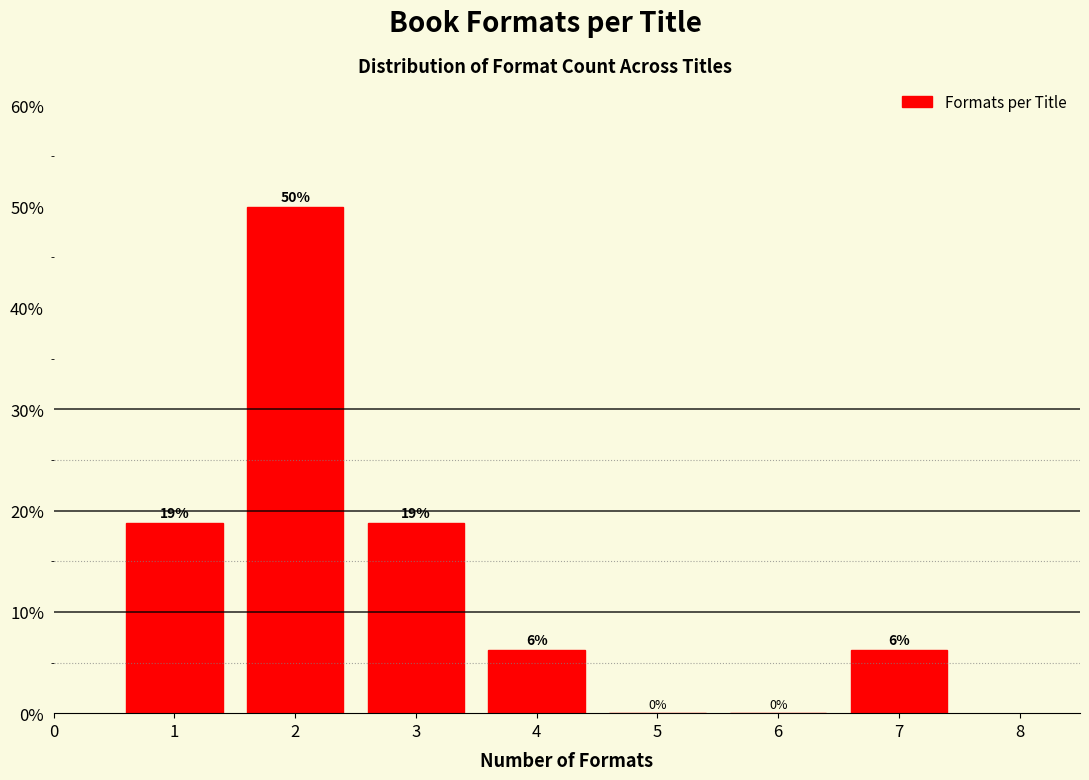

Are the bars horizontal?

No